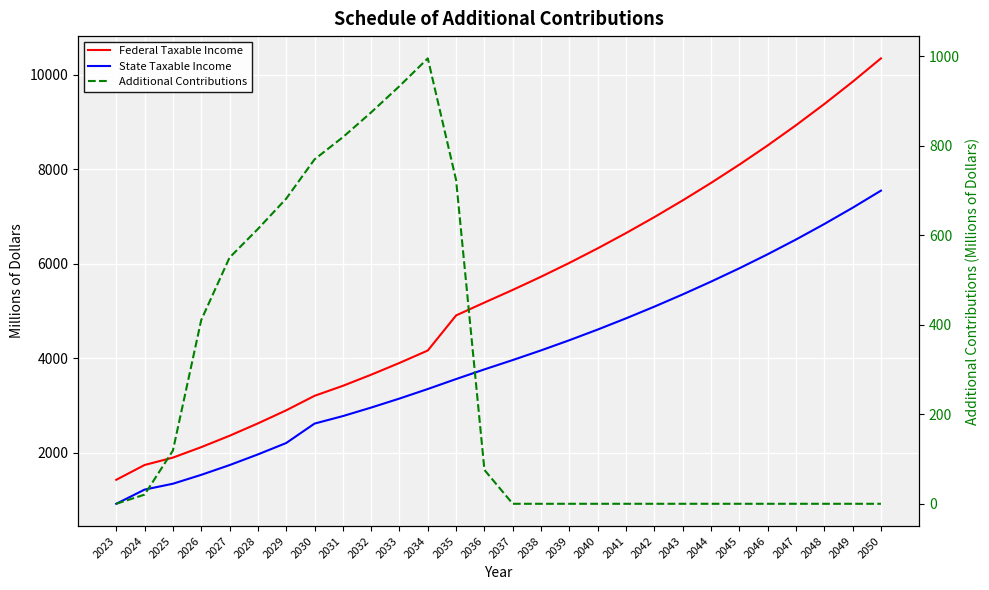

Reading left to right, list all the values displayed in this chart.

Federal Taxable Income: 2023=1429.3	2024=1742.3	2025=1898.5	2026=2119.8	2027=2360.7	2028=2622.1	2029=2898.8	2030=3205.4	2031=3416.9	2032=3652.5	2033=3901.5	2034=4164.5	2035=4906.9	2036=5178.6	2037=5446.6	2038=5725.6	2039=6018.4	2040=6325.9	2041=6648.8	2042=6986.4	2043=7339.9	2044=7709.6	2045=8096.4	2046=8502.7	2047=8929.6	2048=9378.3	2049=9849.6	2050=10344.6
State Taxable Income: 2023=921.6	2024=1221.6	2025=1346.0	2026=1533.9	2027=1740.1	2028=1966.0	2029=2207.1	2030=2618.1	2031=2776.8	2032=2957.1	2033=3147.9	2034=3349.9	2035=3560.8	2036=3765.2	2037=3962.5	2038=4167.2	2039=4382.2	2040=4607.9	2041=4844.8	2042=5092.3	2043=5351.0	2044=5621.3	2045=5903.7	2046=6200.3	2047=6512.1	2048=6840.0	2049=7184.4	2050=7546.1
Additional Contributions: 2023=0.0	2024=20.5	2025=119.0	2026=410.8	2027=550.4	2028=614.3	2029=682.1	2030=769.9	2031=819.5	2032=875.0	2033=933.7	2034=995.8	2035=723.6	2036=75.7	2037=0.0	2038=0.0	2039=0.0	2040=0.0	2041=0.0	2042=0.0	2043=0.0	2044=0.0	2045=0.0	2046=0.0	2047=0.0	2048=0.0	2049=0.0	2050=0.0